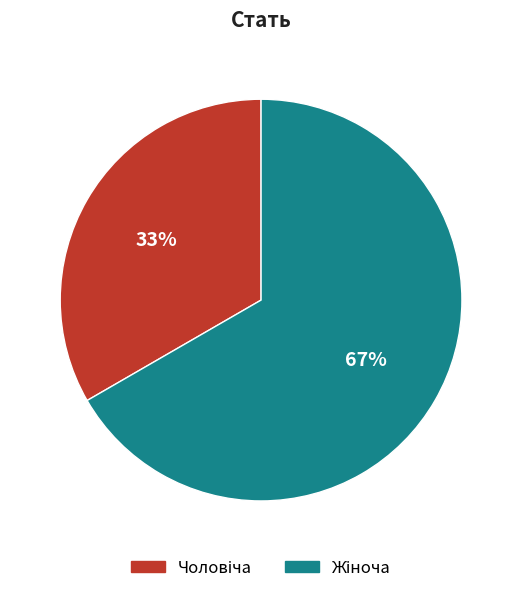

To the nearest percent, what is the average slice percentage?

50%